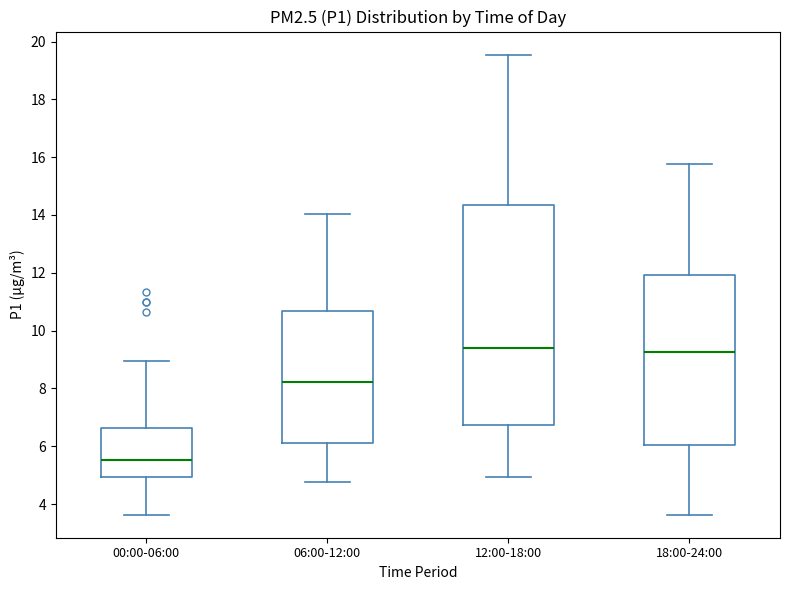

Reading left to right, read every box against the y-axis: the position of its median line, the range the box covers, and the ends of its whiskers. The values are not printed on the chart, so give them approximately, as read against the axis.

00:00-06:00: median 5.6, box 5.0 to 6.6, whiskers 3.6 to 9.0
06:00-12:00: median 8.2, box 6.2 to 10.6, whiskers 4.8 to 14.0
12:00-18:00: median 9.4, box 6.8 to 14.4, whiskers 5.0 to 19.6
18:00-24:00: median 9.2, box 6.0 to 12.0, whiskers 3.6 to 15.8